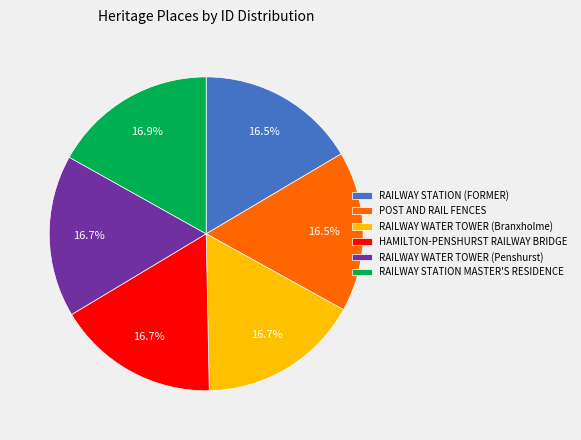

Does RAILWAY WATER TOWER (Branxholme) account for over 50% of the chart?

No